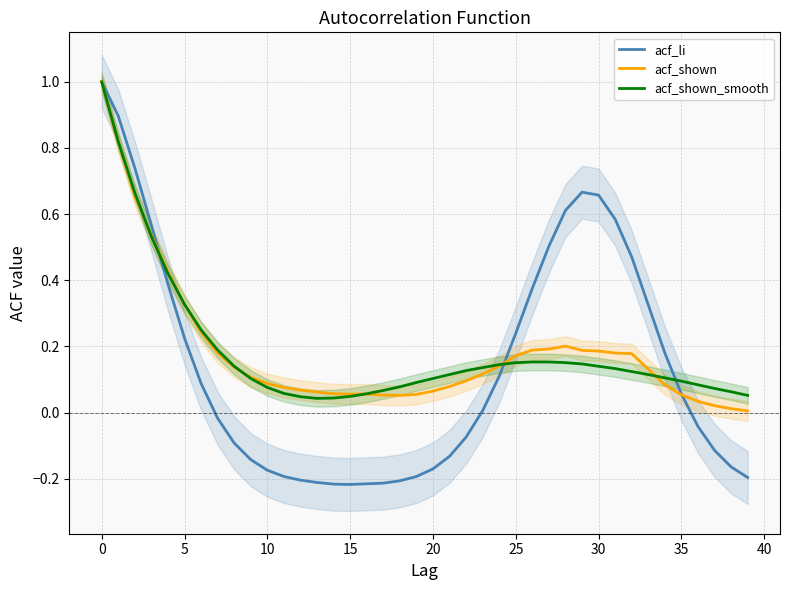

What is the difference between the acf_shown_smooth values at 0 and 23?

0.7